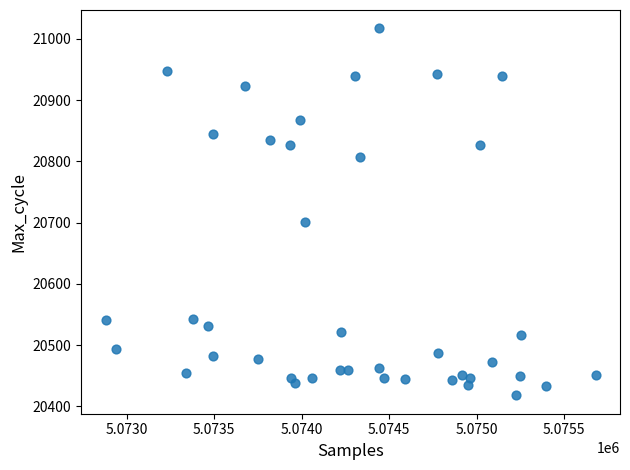

What is the range of X values (max minus min)?

2800